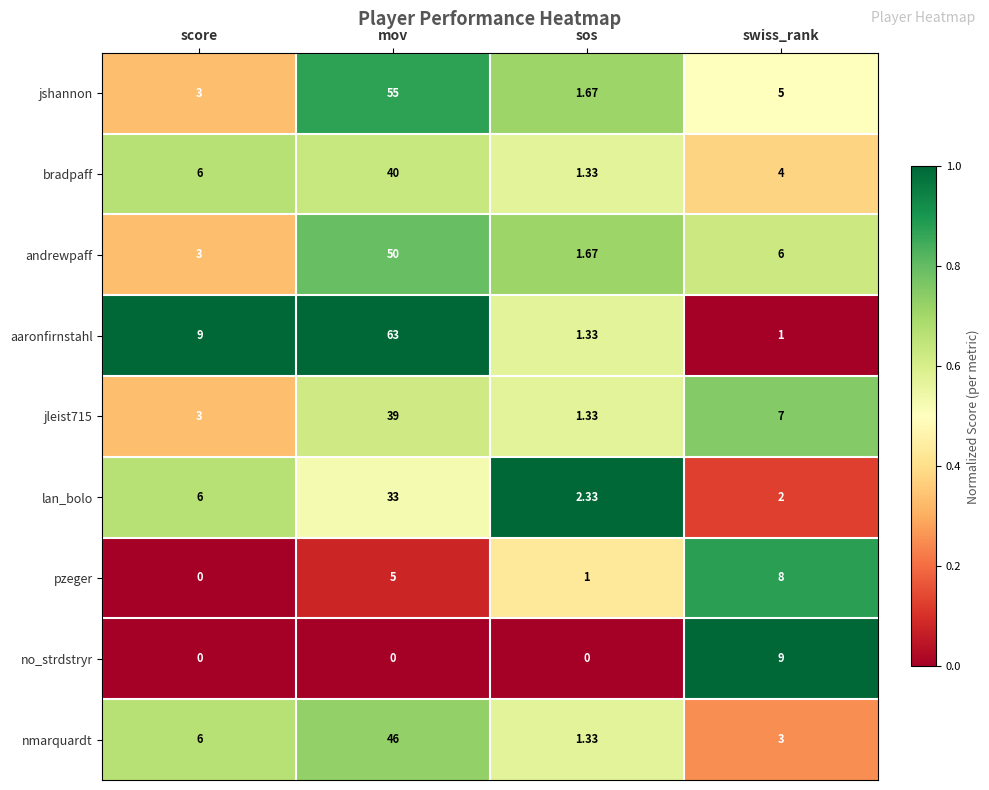

At how many categories does at least one series exceed 0?

4